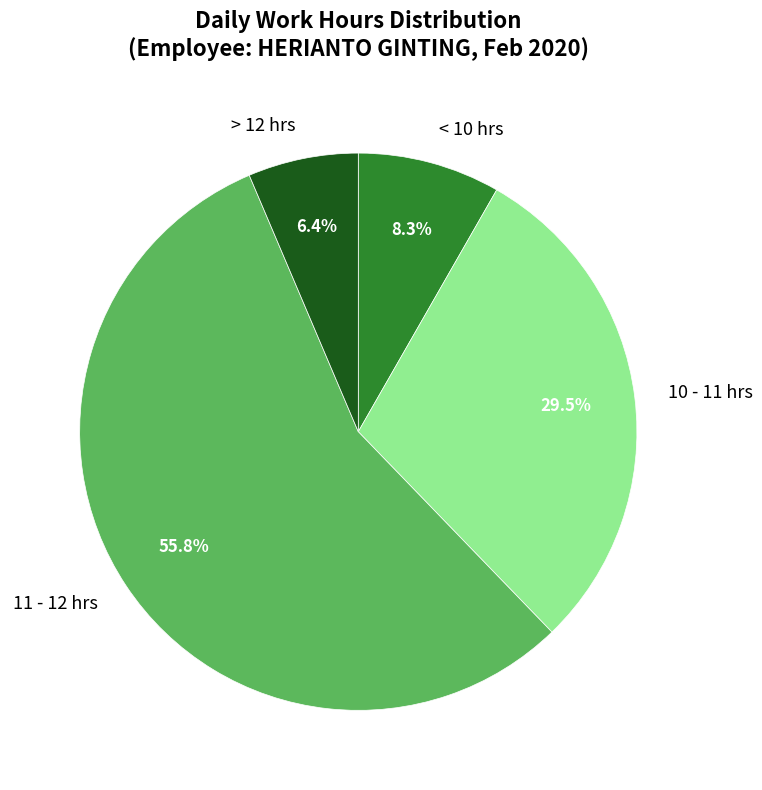

Which has a higher value, 11 - 12 hrs or 10 - 11 hrs?

11 - 12 hrs